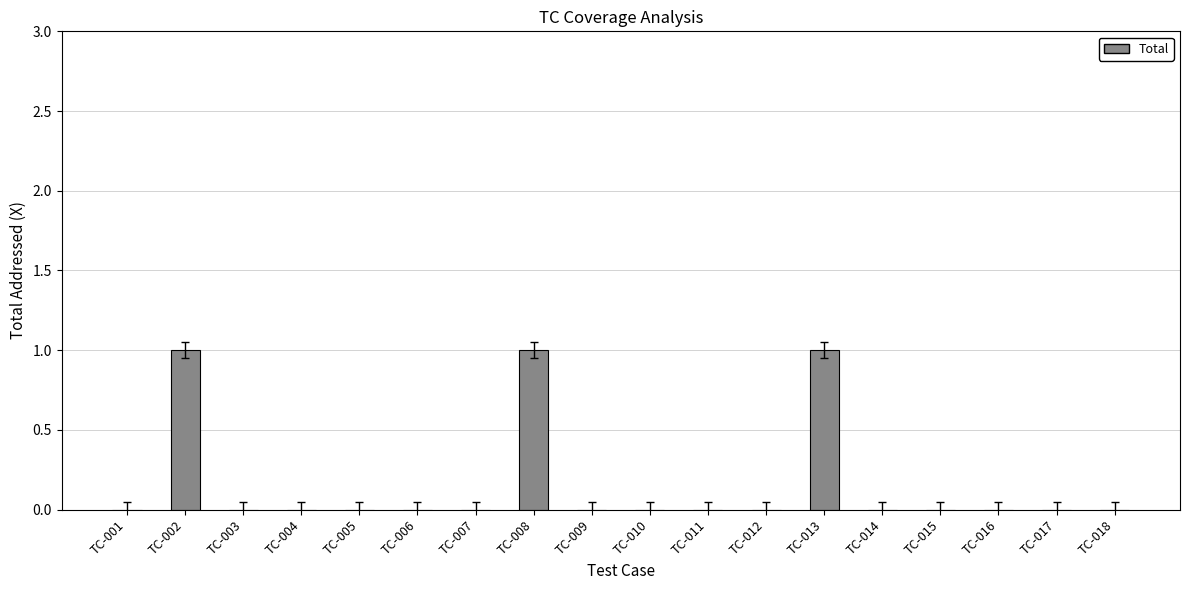

True or false: the data shows 1 at TC-008.

True